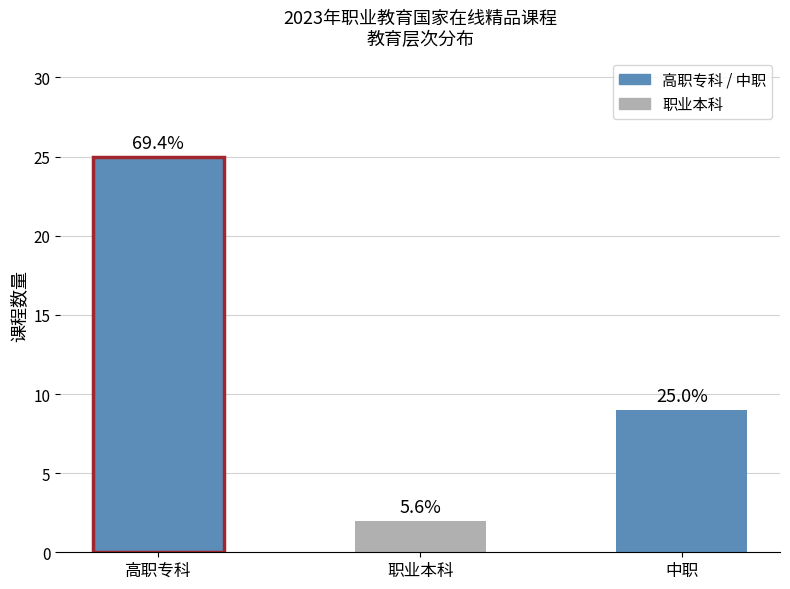

What is the smallest value displayed?

2